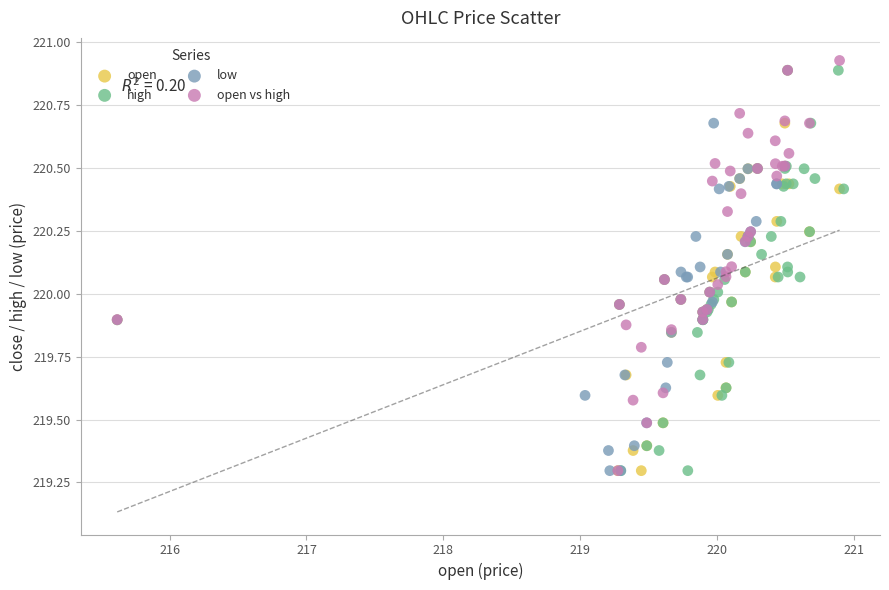

What are all the series names shown in the legend?

open, high, low, open vs high